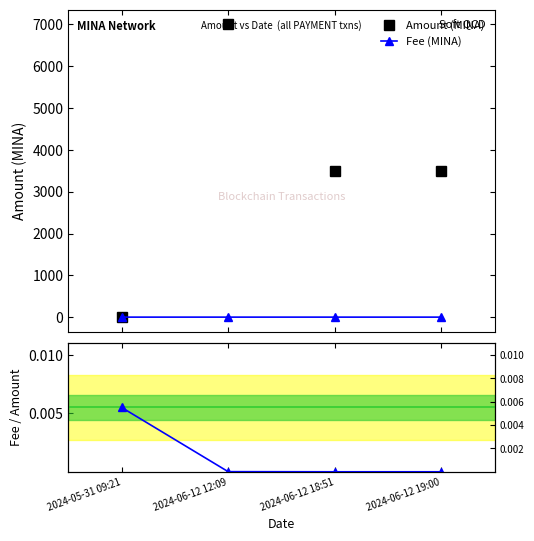

How many categories are shown in the chart?

4